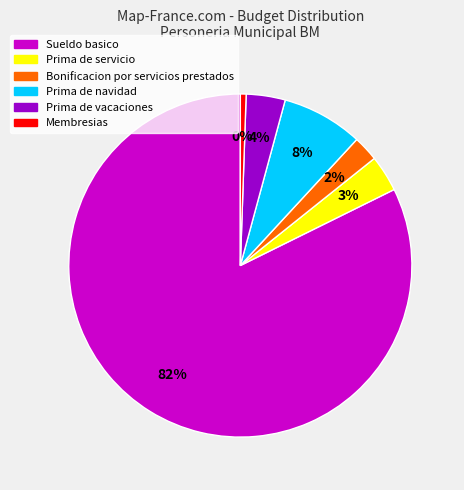

How much of the chart is everything except Sueldo basico?

17.7%